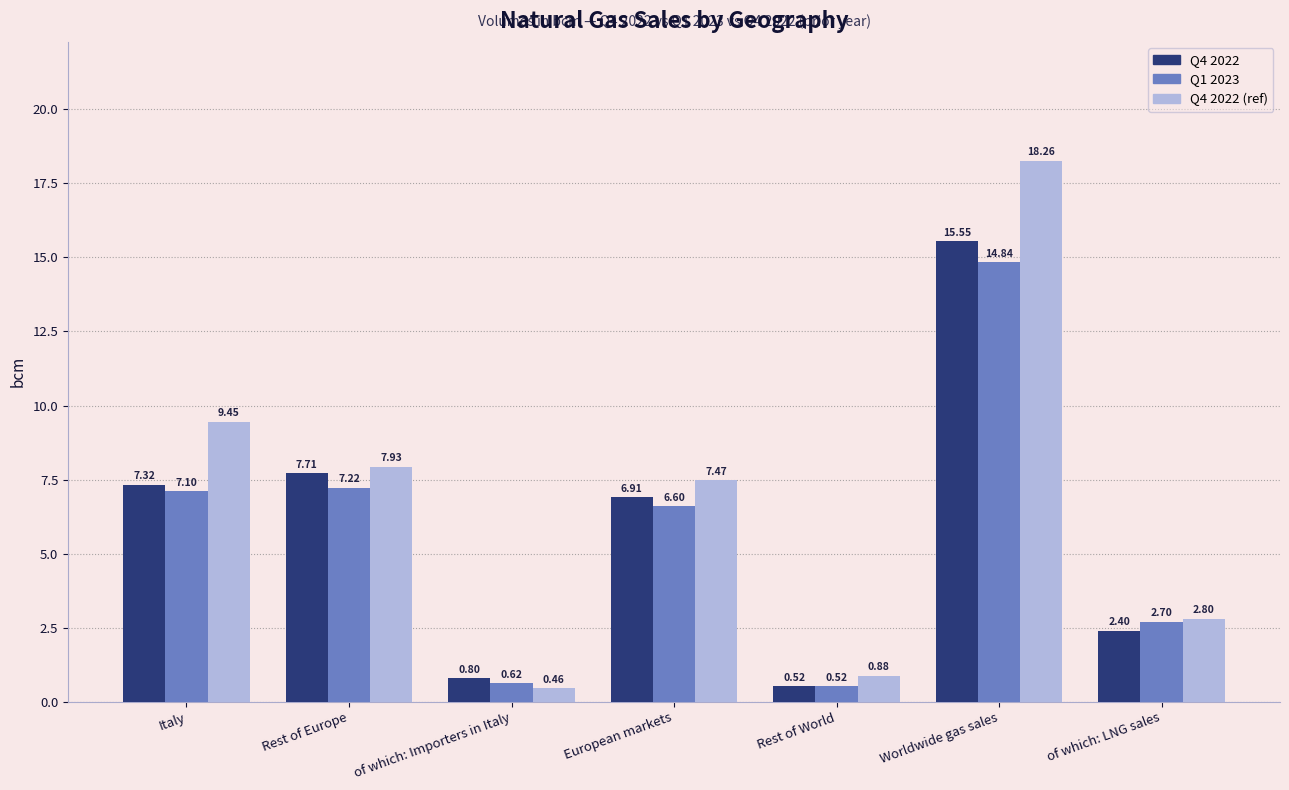

How many categories are shown in the chart?

7